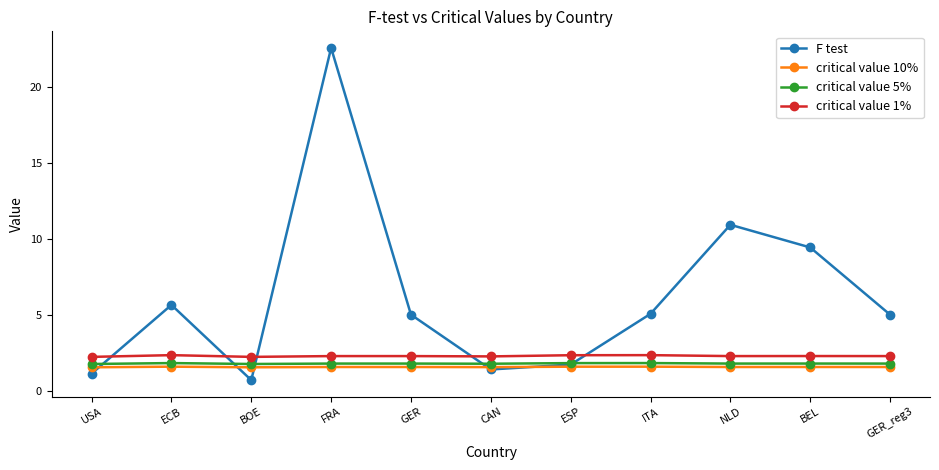

What is the label of the 9th point from the right?

BOE